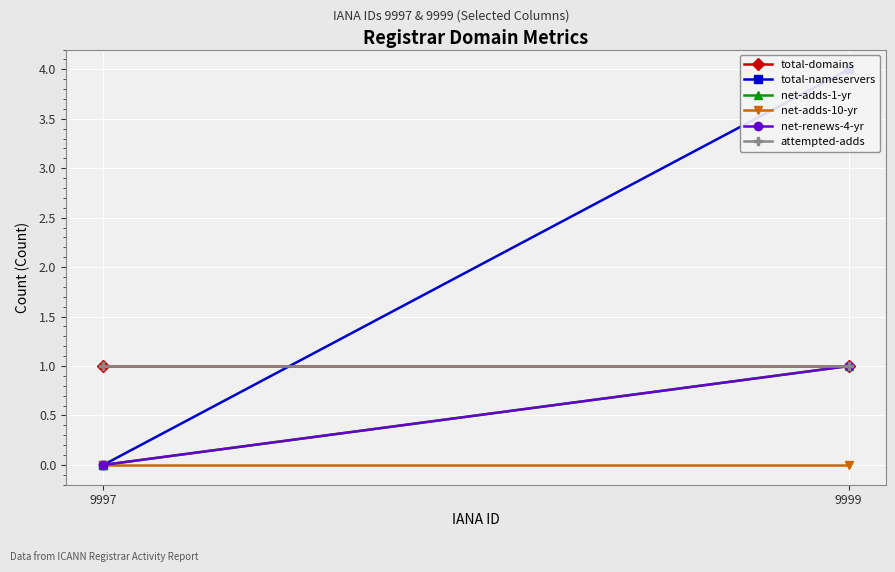

Reading left to right, transcribe all the data shown in this chart.

total-domains: 1	1
total-nameservers: 0	4
net-adds-1-yr: 0	1
net-adds-10-yr: 0	0
net-renews-4-yr: 0	1
attempted-adds: 1	1